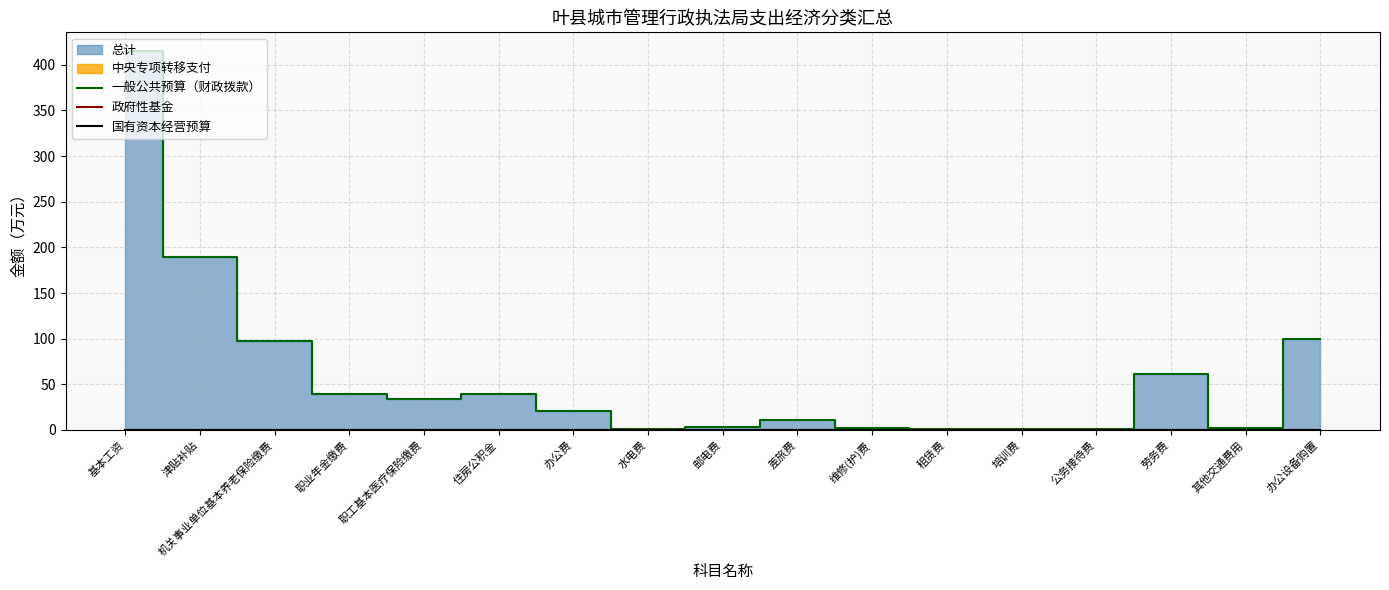

At how many categories does at least one series exceed 153?

2